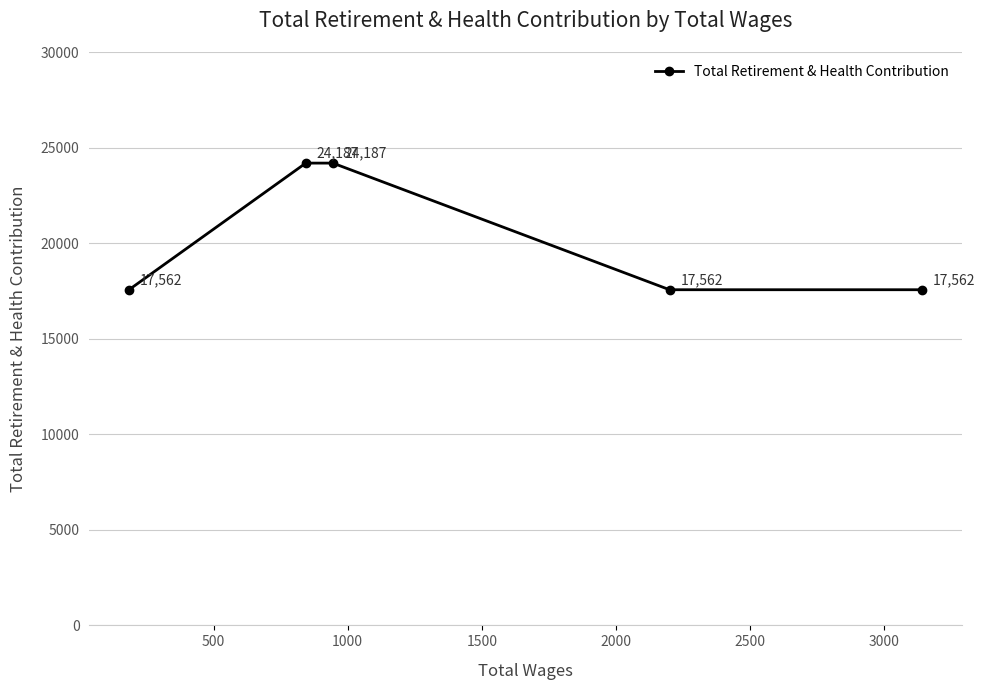

How many data points are above 17562?

2